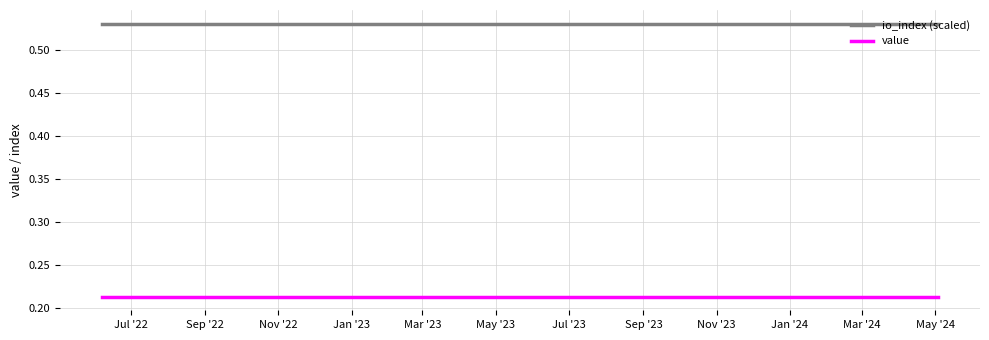

List the series in order of their overall mean, highest first.

io_index (scaled), value